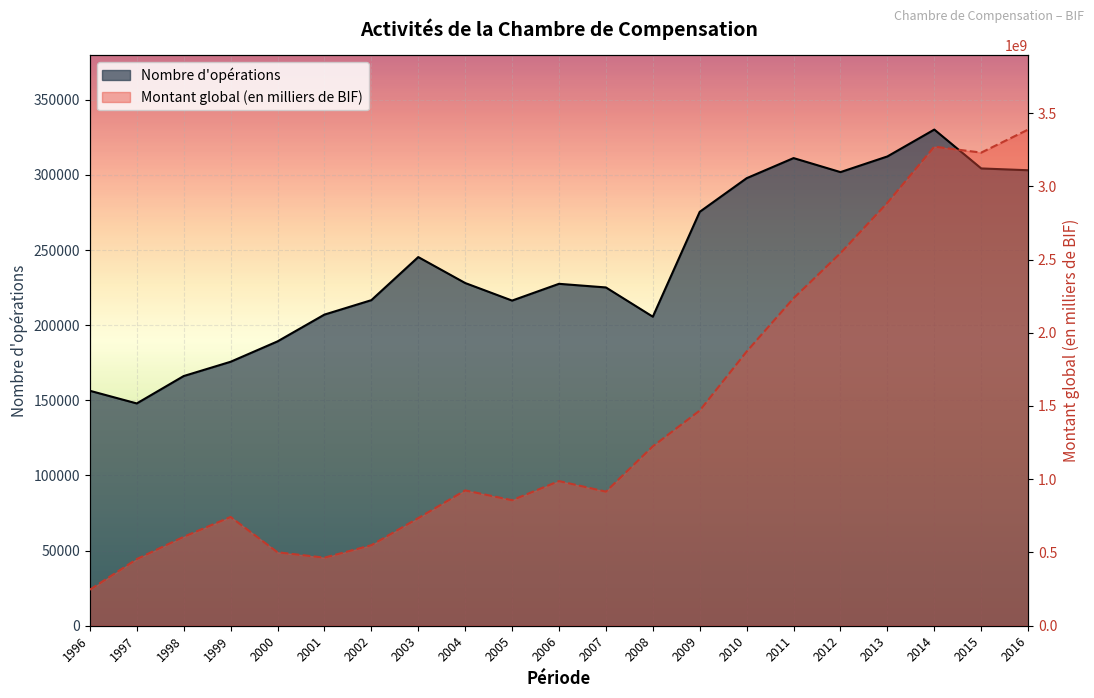

Rank the series by their average value, from highest to lowest.

Montant global (line), Nombre d'opérations (line)